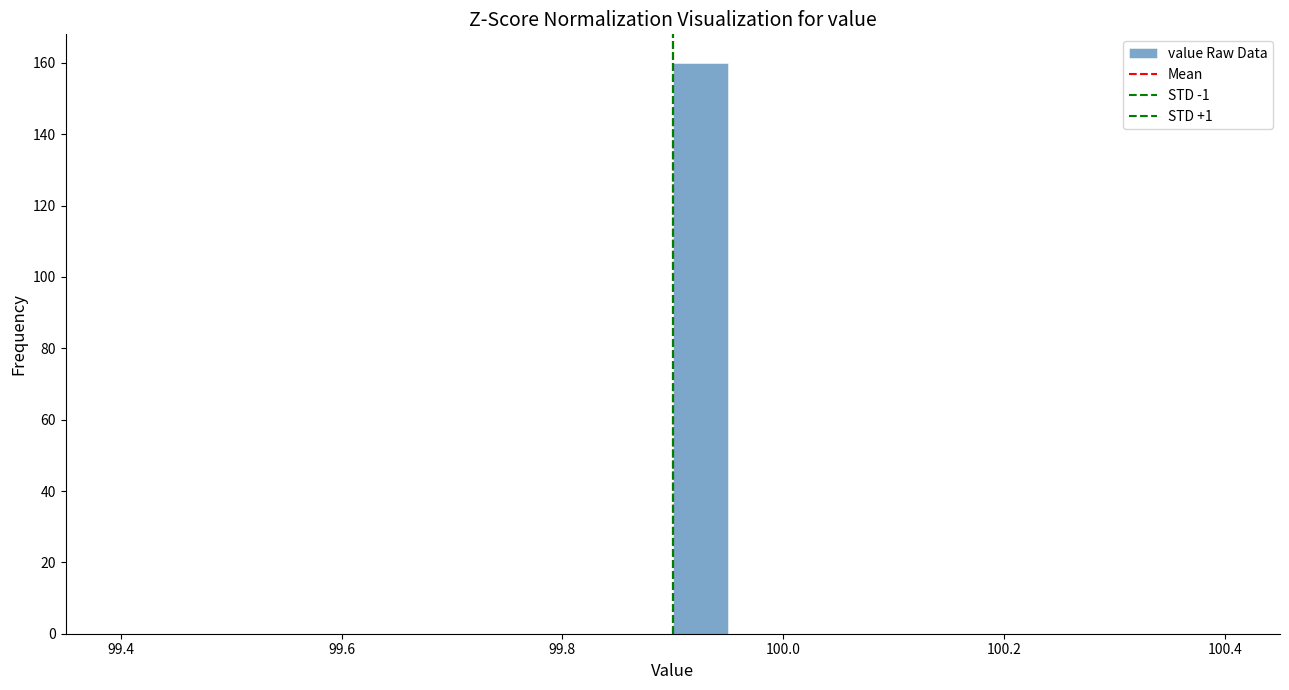

Read against the x-axis, roughly where is the centre of the tallest bar?

99.92